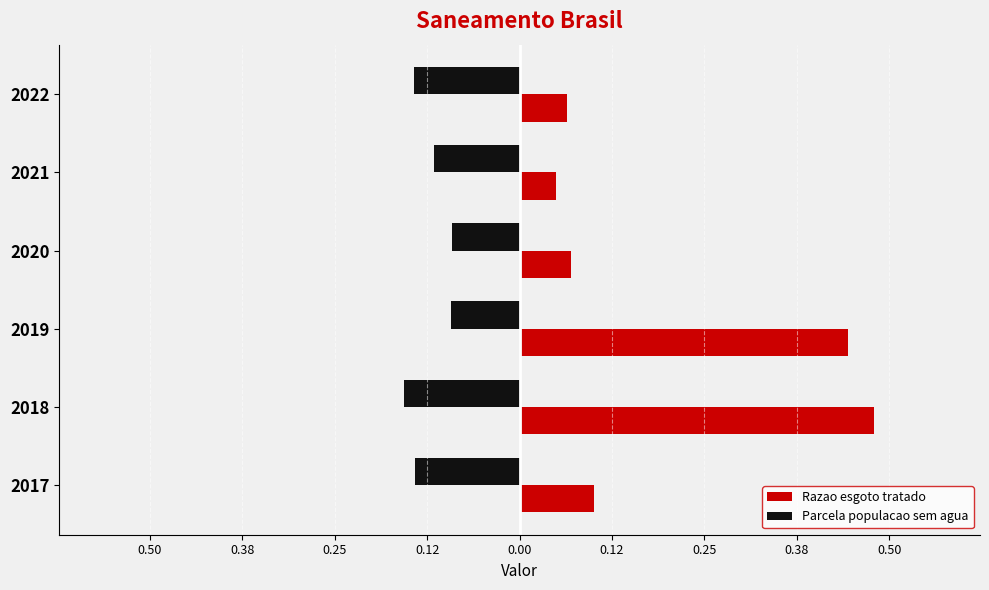

What are all the series names shown in the legend?

Razao esgoto tratado, Parcela populacao sem agua